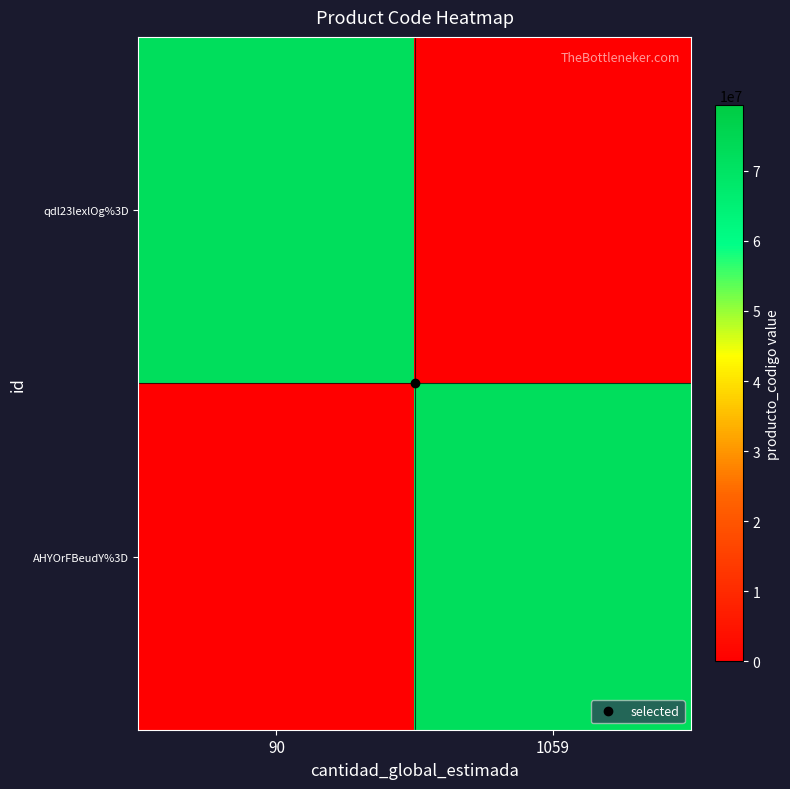

Rank the series at 90 from lowest to highest value.

AHYOrFBeudY%3D, qdl23lexlOg%3D